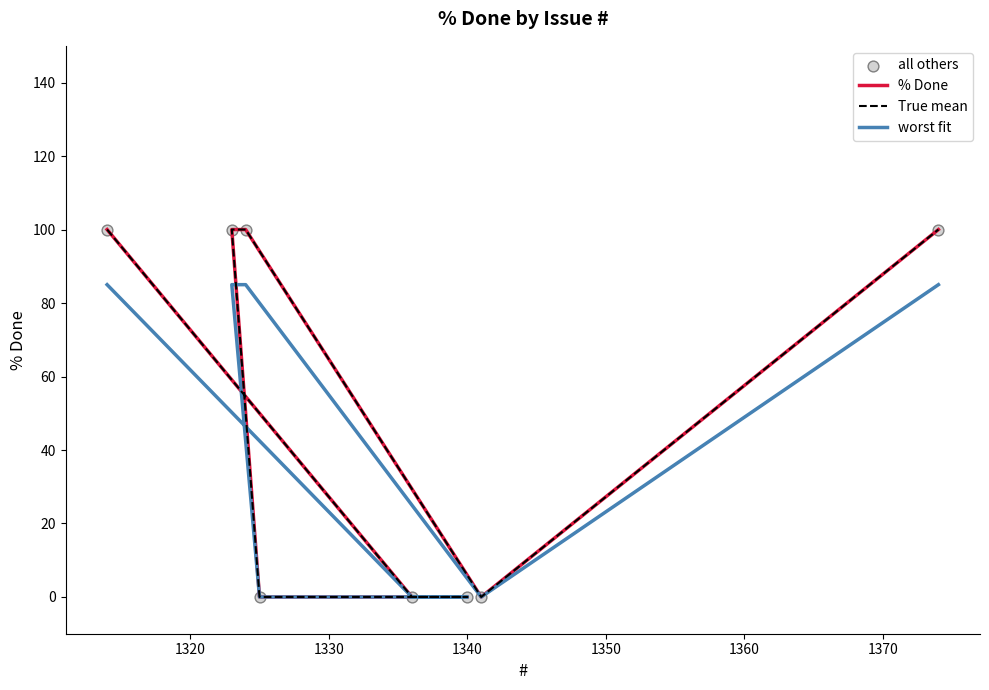

Which series has the widest spread of Y values?

% Done